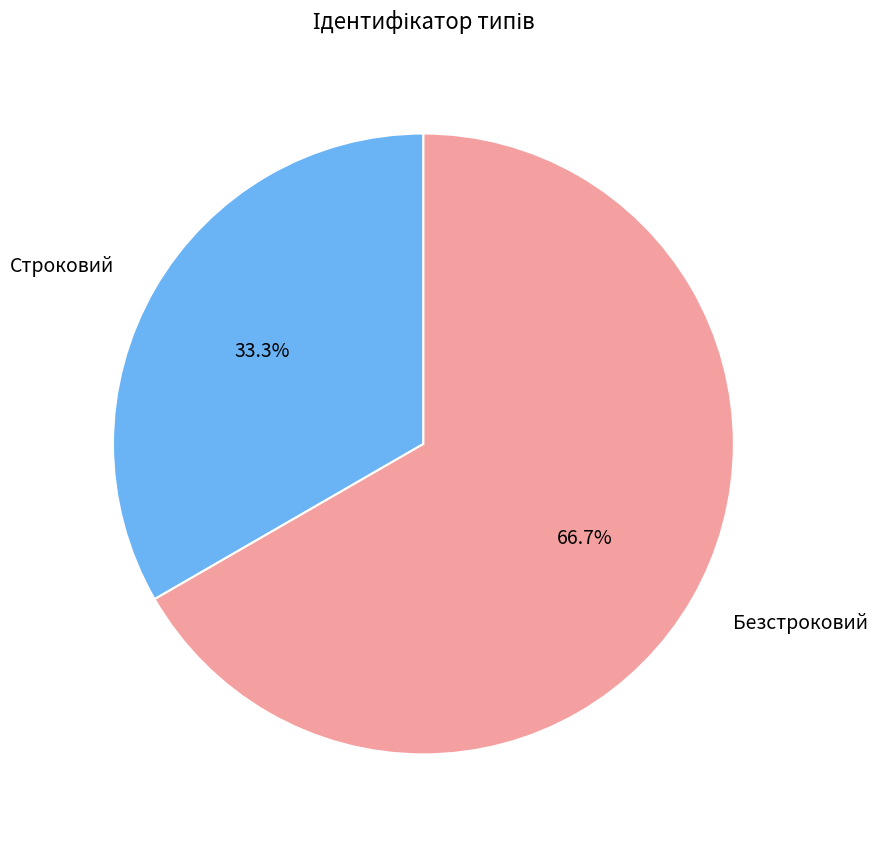

True or false: Безстроковий accounts for 67% of the total.

True